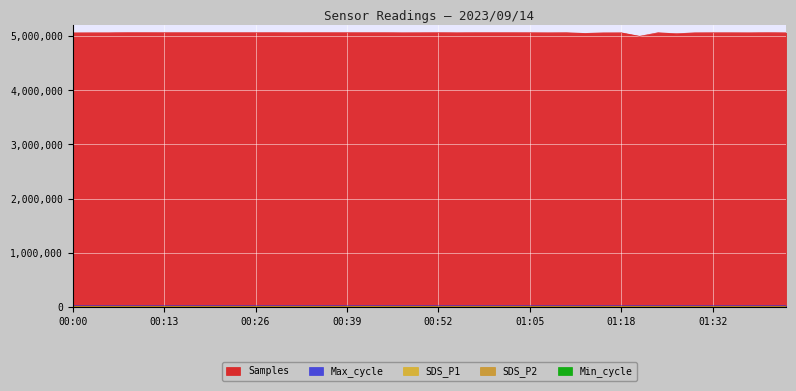

What is the minimum value for Max_cycle?

20037.0